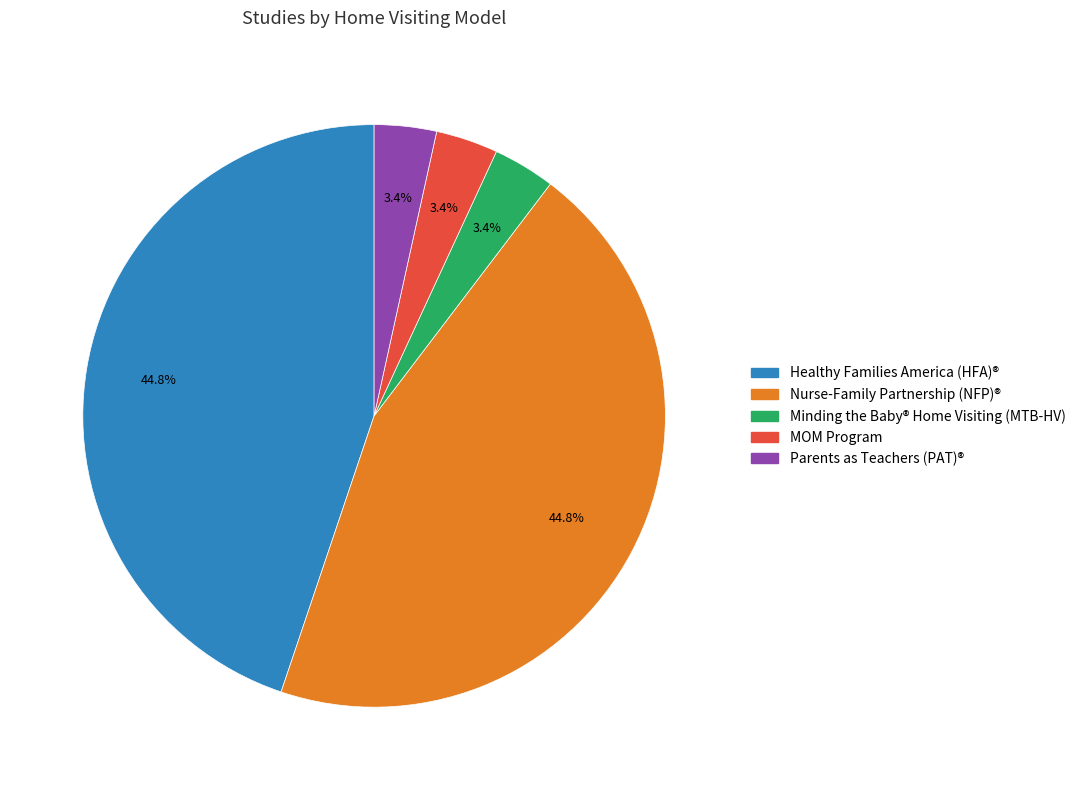

Does any single category account for the majority?

No